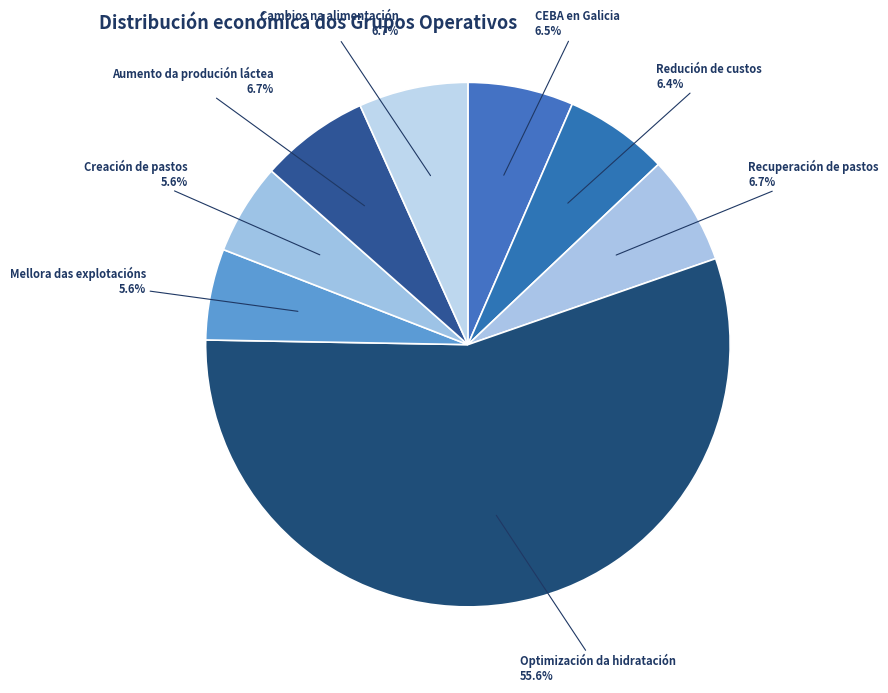

How many slices are in this pie chart?

8